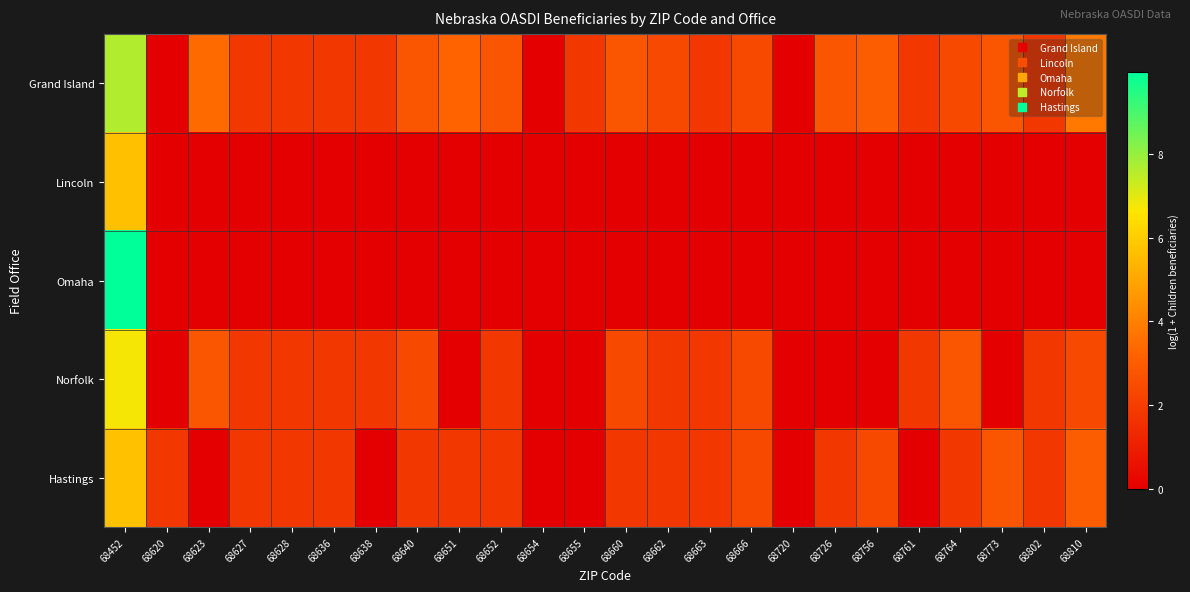

Reading left to right, what are all the values shown in this chart?

Grand Island: 68452=7.6	68620=0.0	68623=3.4	68627=1.8	68628=1.8	68636=1.8	68638=1.8	68640=2.8	68651=3.3	68652=2.8	68654=0.0	68655=1.8	68660=2.8	68662=2.4	68663=1.8	68666=2.4	68720=0.0	68726=2.8	68756=3.0	68761=1.8	68764=2.4	68773=2.8	68802=1.8	68810=3.8
Lincoln: 68452=5.7	68620=0.0	68623=0.0	68627=0.0	68628=0.0	68636=0.0	68638=0.0	68640=0.0	68651=0.0	68652=0.0	68654=0.0	68655=0.0	68660=0.0	68662=0.0	68663=0.0	68666=0.0	68720=0.0	68726=0.0	68756=0.0	68761=0.0	68764=0.0	68773=0.0	68802=0.0	68810=0.0
Omaha: 68452=9.9	68620=0.0	68623=0.0	68627=0.0	68628=0.0	68636=0.0	68638=0.0	68640=0.0	68651=0.0	68652=0.0	68654=0.0	68655=0.0	68660=0.0	68662=0.0	68663=0.0	68666=0.0	68720=0.0	68726=0.0	68756=0.0	68761=0.0	68764=0.0	68773=0.0	68802=0.0	68810=0.0
Norfolk: 68452=6.7	68620=0.0	68623=2.8	68627=1.8	68628=1.8	68636=1.8	68638=1.8	68640=2.4	68651=0.0	68652=1.8	68654=0.0	68655=0.0	68660=2.4	68662=1.8	68663=1.8	68666=2.4	68720=0.0	68726=0.0	68756=0.0	68761=1.8	68764=2.8	68773=0.0	68802=1.8	68810=2.4
Hastings: 68452=5.7	68620=1.8	68623=0.0	68627=1.8	68628=1.8	68636=1.8	68638=0.0	68640=1.8	68651=1.8	68652=1.8	68654=0.0	68655=0.0	68660=1.8	68662=1.8	68663=1.8	68666=2.4	68720=0.0	68726=1.8	68756=2.4	68761=0.0	68764=1.8	68773=2.8	68802=1.8	68810=3.0